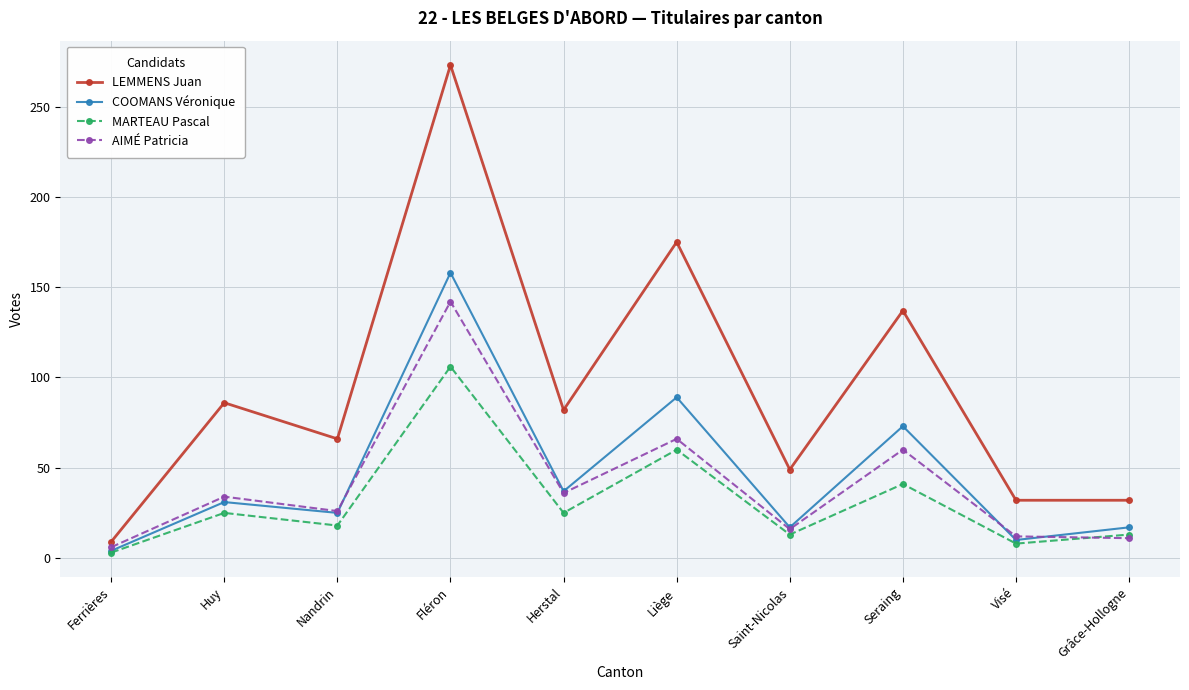

Rank the series by their maximum value, from lowest to highest.

MARTEAU Pascal, AIMÉ Patricia, COOMANS Véronique, LEMMENS Juan